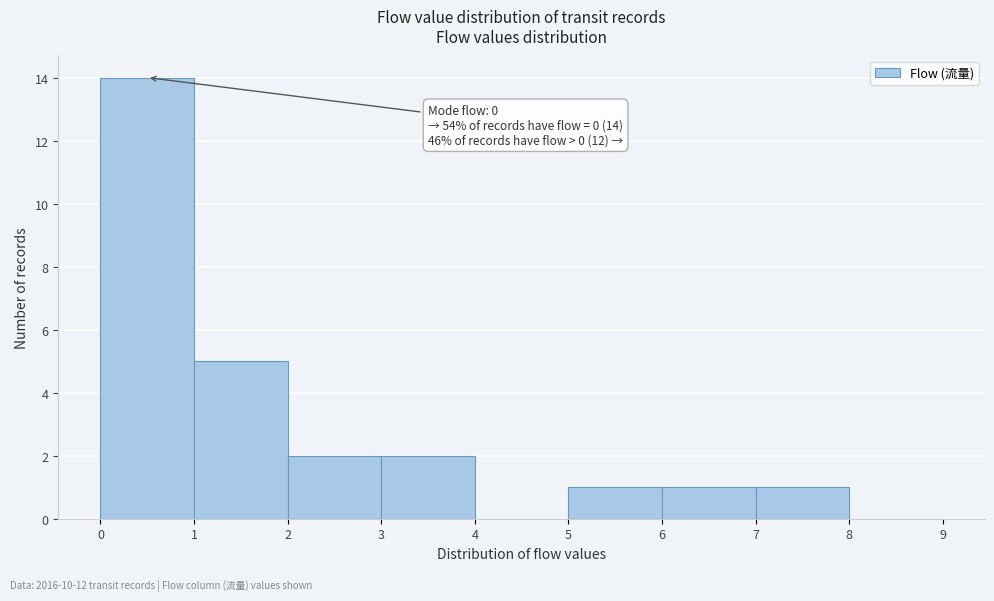

Which range on the x-axis has the tallest bar?

0 to 1